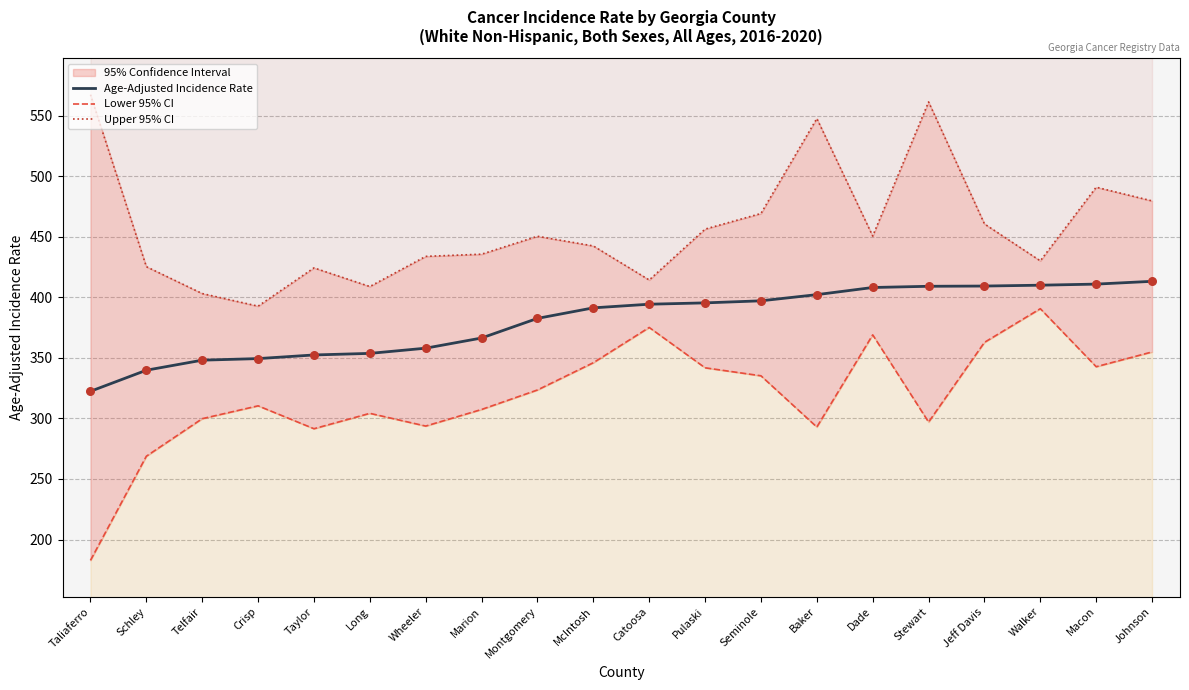

At how many categories does at least one series exceed 232?

20